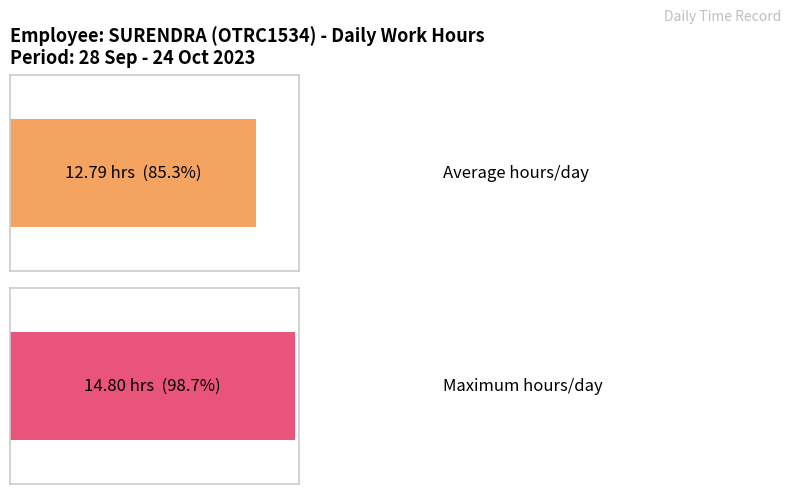

What is the maximum value shown in the chart?

14.8